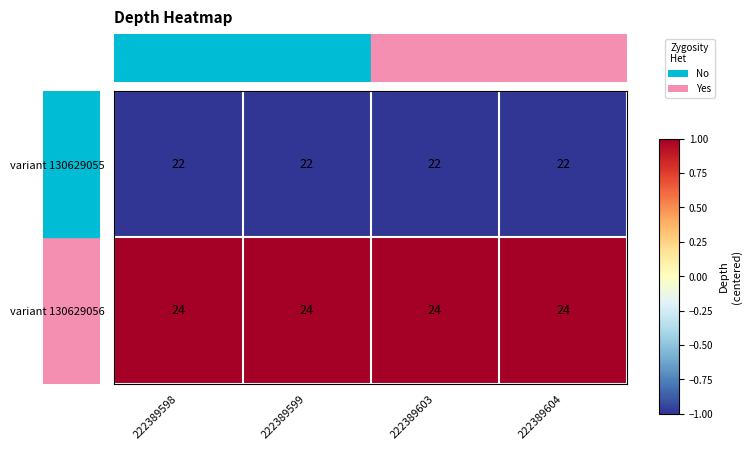

Which series has the largest total across all categories?

variant 130629056